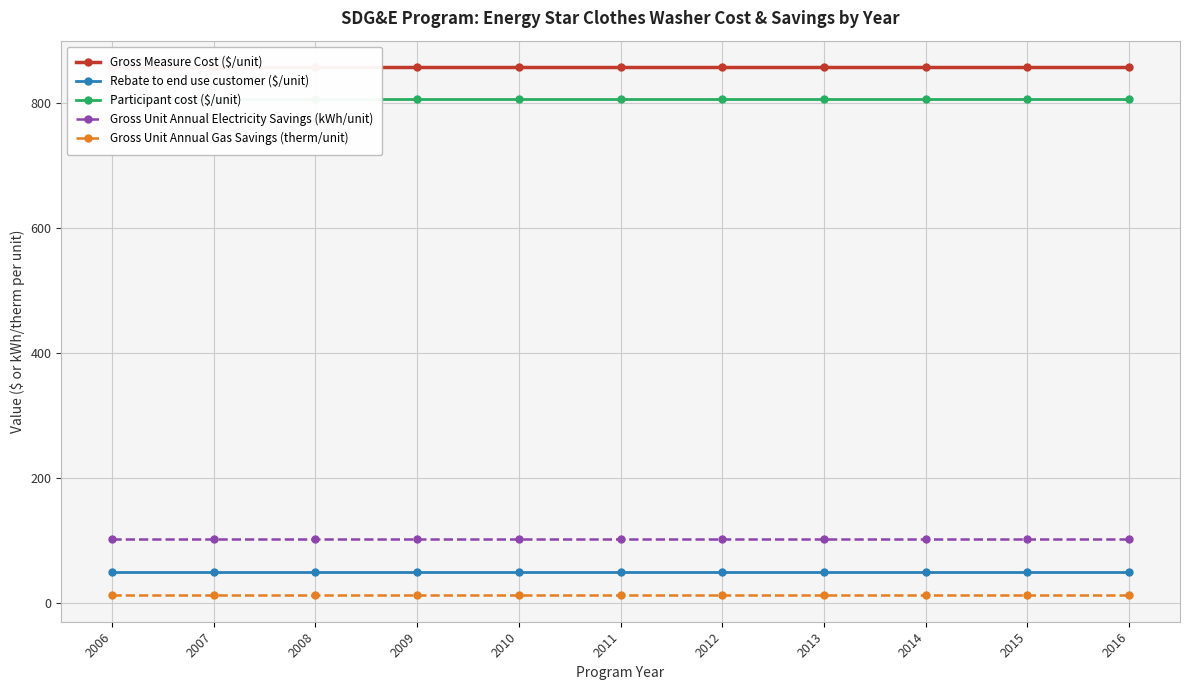

Which series has the largest total across all categories?

Gross Measure Cost ($/unit)